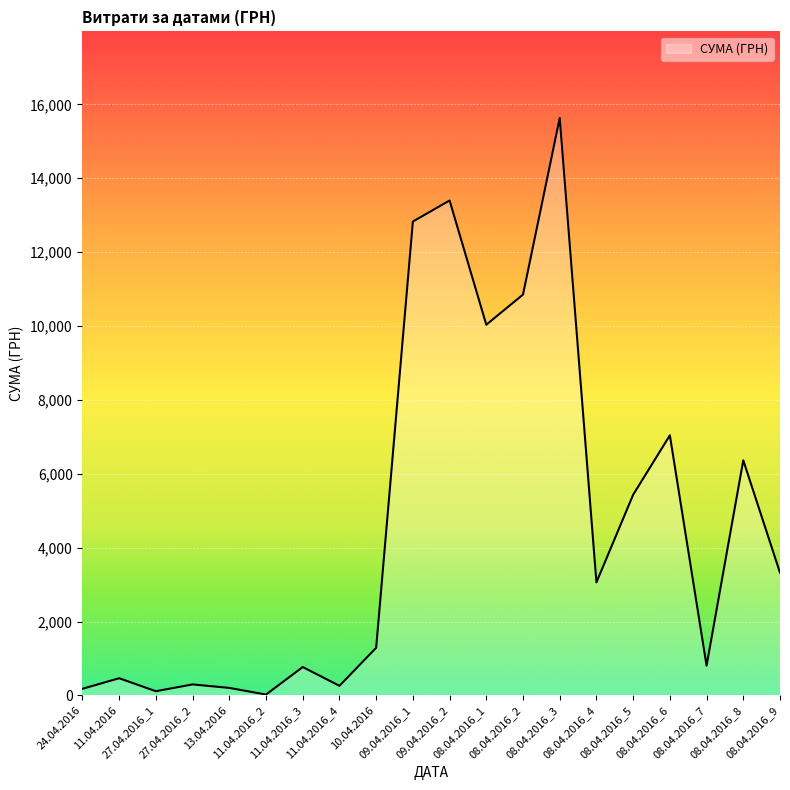

True or false: the data shows 17626.9 at 09.04.2016_2.

False